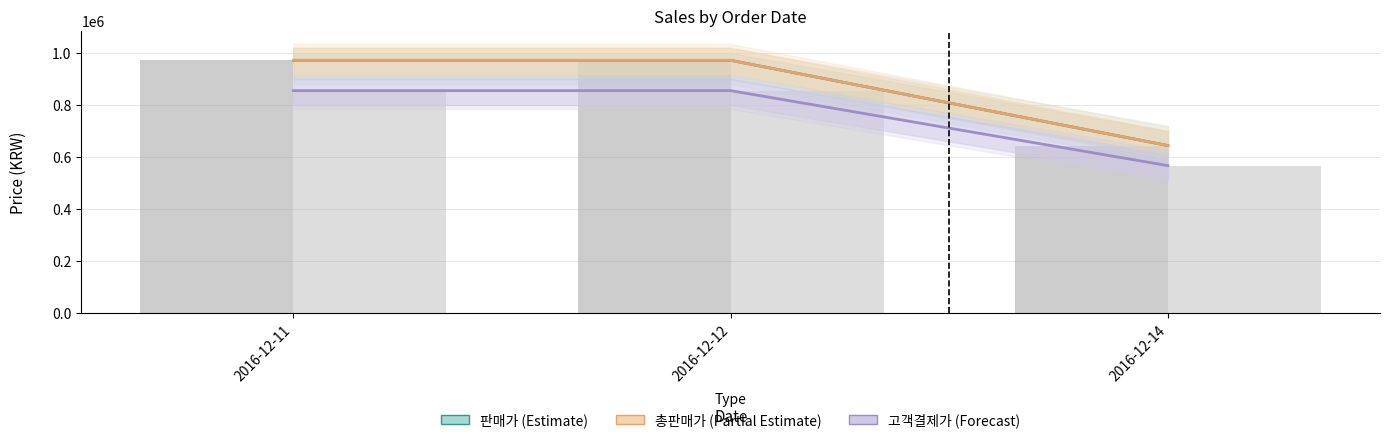

Reading left to right, transcribe all the data shown in this chart.

판매가: 972000	972000	644000
총판매가: 972000	972000	644000
고객결제가: 855360	855360	566720